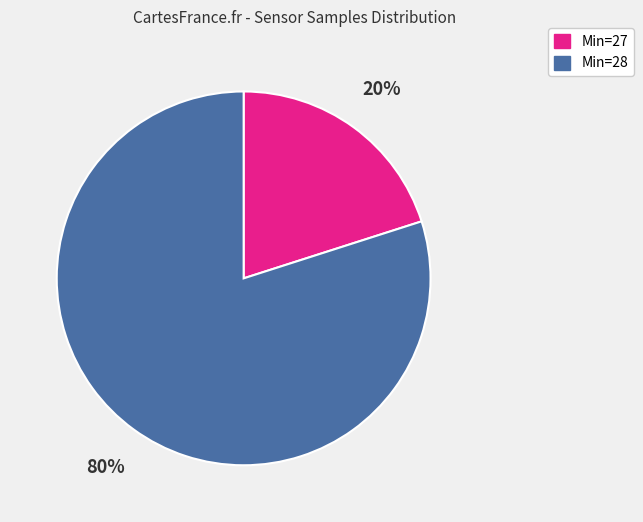

To the nearest percent, what is the average slice percentage?

50%